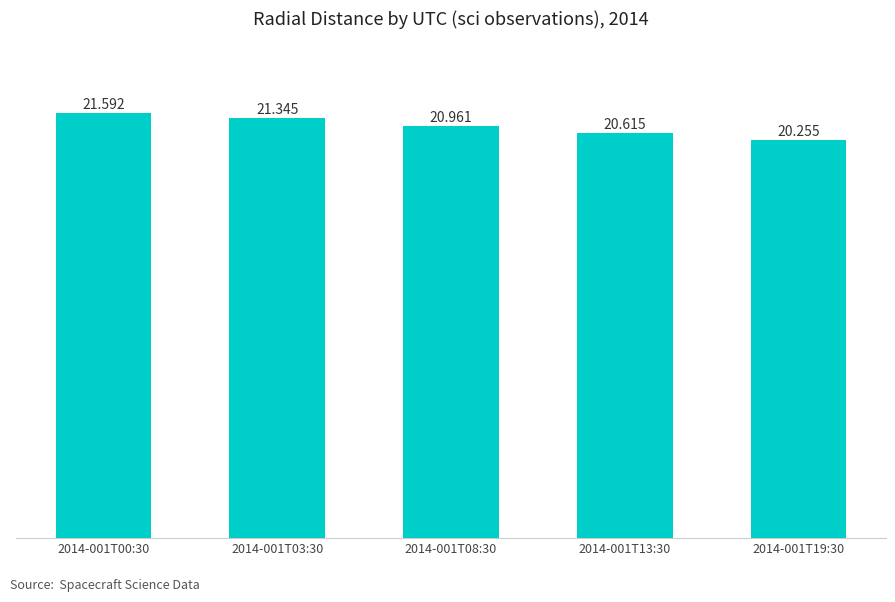

What is the sum of all values?

104.8